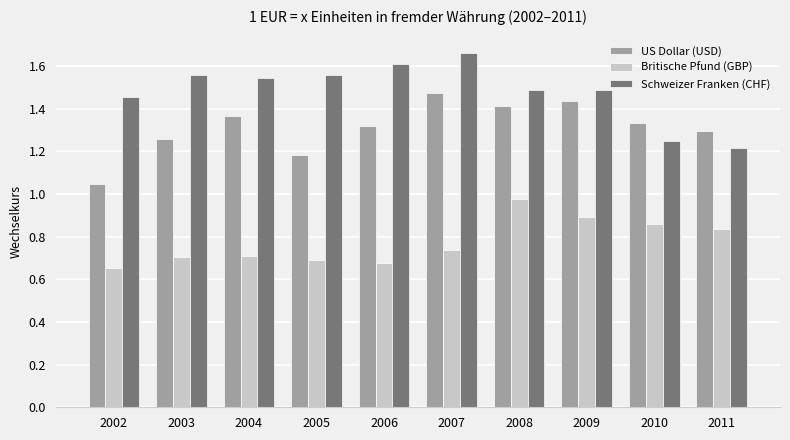

What is the total value across all series at 2008?

3.9